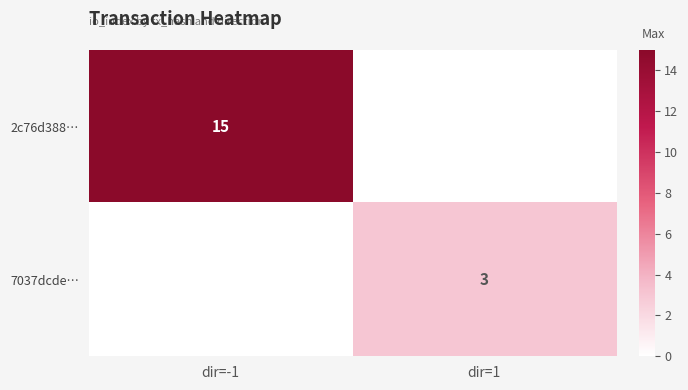

Is the value of 2c76d388… at dir=-1 greater than the value of 7037dcde… at dir=1?

Yes